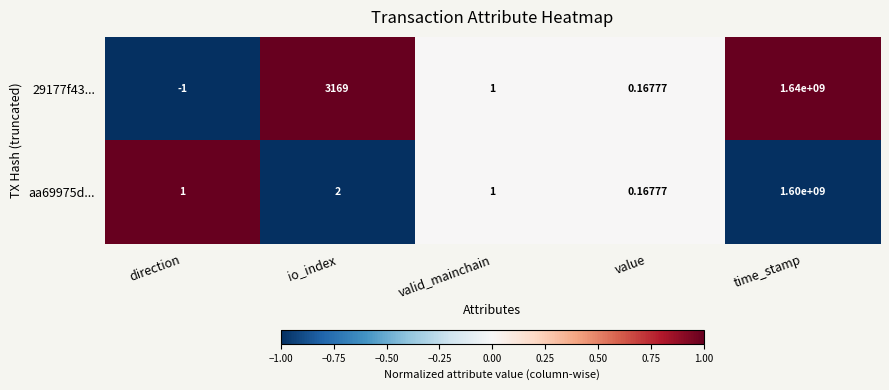

Where is 29177f43... nearest to the value 819999999?

io_index